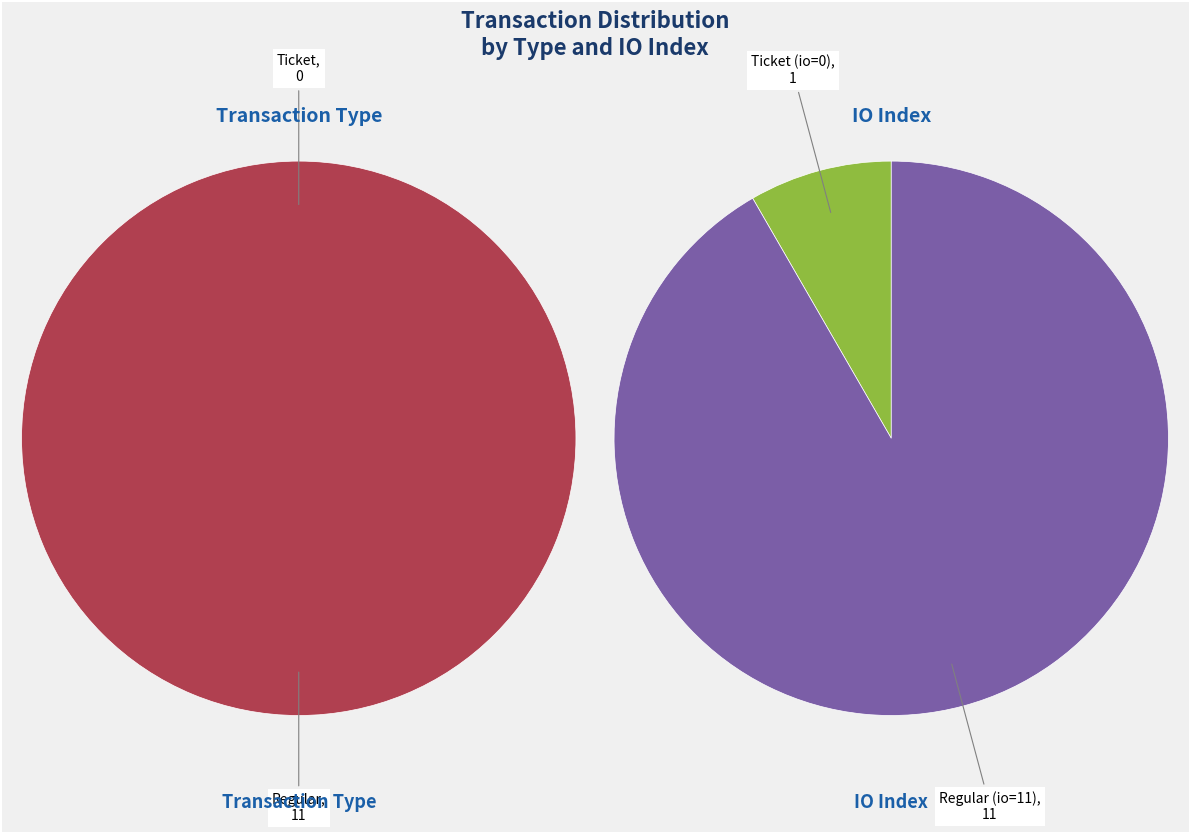

Is there any slice that represents more than half of the pie?

Yes